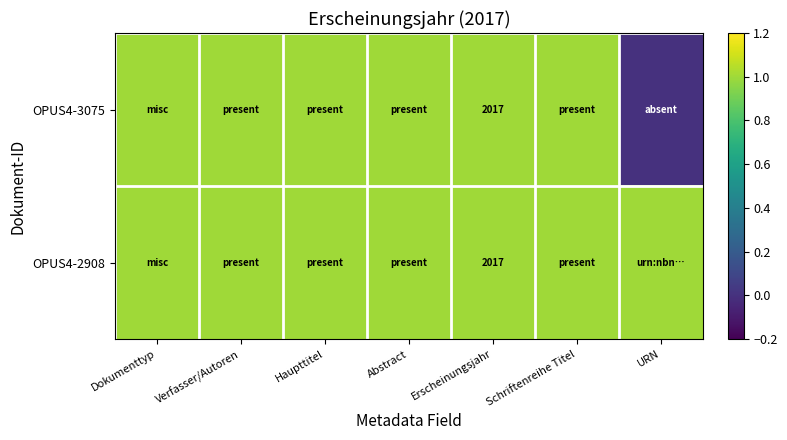

What is the sum of the OPUS4-2908 values at Schriftenreihe Titel and Verfasser/Autoren?

2